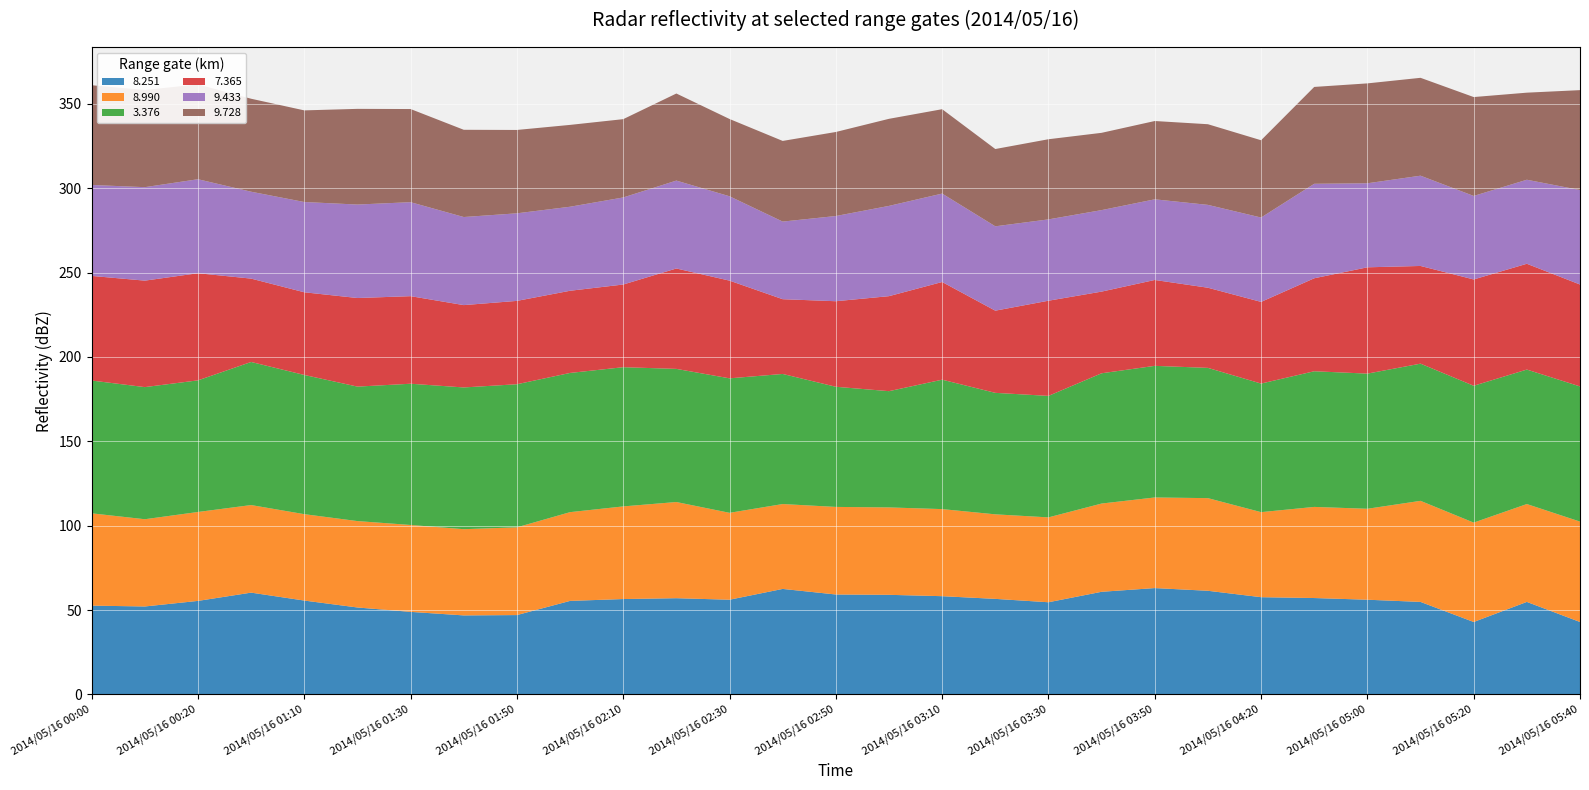

Reading left to right, list all the values displayed in this chart.

  8.251: 2014/05/16 00:00=52.6	2014/05/16 00:10=52.1	2014/05/16 00:20=55.4	2014/05/16 01:00=60.3	2014/05/16 01:10=55.6	2014/05/16 01:20=51.5	2014/05/16 01:30=48.9	2014/05/16 01:40=46.8	2014/05/16 01:50=47.0	2014/05/16 02:00=55.4	2014/05/16 02:10=56.5	2014/05/16 02:20=57.0	2014/05/16 02:30=56.1	2014/05/16 02:40=62.5	2014/05/16 02:50=59.2	2014/05/16 03:00=59.0	2014/05/16 03:10=58.2	2014/05/16 03:20=56.6	2014/05/16 03:30=54.6	2014/05/16 03:40=60.8	2014/05/16 03:50=63.0	2014/05/16 04:00=61.4	2014/05/16 04:20=57.6	2014/05/16 04:50=57.1	2014/05/16 05:00=56.1	2014/05/16 05:10=54.8	2014/05/16 05:20=42.9	2014/05/16 05:30=54.8	2014/05/16 05:40=42.9
  8.990: 2014/05/16 00:00=54.7	2014/05/16 00:10=51.7	2014/05/16 00:20=52.7	2014/05/16 01:00=51.9	2014/05/16 01:10=51.2	2014/05/16 01:20=51.2	2014/05/16 01:30=51.5	2014/05/16 01:40=51.1	2014/05/16 01:50=52.0	2014/05/16 02:00=52.6	2014/05/16 02:10=54.9	2014/05/16 02:20=57.0	2014/05/16 02:30=51.5	2014/05/16 02:40=50.3	2014/05/16 02:50=51.9	2014/05/16 03:00=51.8	2014/05/16 03:10=51.6	2014/05/16 03:20=50.1	2014/05/16 03:30=50.3	2014/05/16 03:40=52.3	2014/05/16 03:50=53.7	2014/05/16 04:00=54.9	2014/05/16 04:20=50.4	2014/05/16 04:50=54.0	2014/05/16 05:00=53.9	2014/05/16 05:10=59.9	2014/05/16 05:20=58.9	2014/05/16 05:30=58.0	2014/05/16 05:40=59.5
  3.376: 2014/05/16 00:00=78.7	2014/05/16 00:10=78.3	2014/05/16 00:20=78.0	2014/05/16 01:00=84.8	2014/05/16 01:10=82.5	2014/05/16 01:20=79.7	2014/05/16 01:30=83.7	2014/05/16 01:40=84.0	2014/05/16 01:50=84.8	2014/05/16 02:00=82.5	2014/05/16 02:10=82.5	2014/05/16 02:20=78.9	2014/05/16 02:30=79.7	2014/05/16 02:40=77.1	2014/05/16 02:50=71.2	2014/05/16 03:00=68.9	2014/05/16 03:10=76.7	2014/05/16 03:20=72.0	2014/05/16 03:30=72.0	2014/05/16 03:40=77.2	2014/05/16 03:50=78.0	2014/05/16 04:00=77.2	2014/05/16 04:20=76.2	2014/05/16 04:50=80.4	2014/05/16 05:00=80.1	2014/05/16 05:10=81.3	2014/05/16 05:20=81.1	2014/05/16 05:30=79.7	2014/05/16 05:40=80.1
  7.365: 2014/05/16 00:00=62.0	2014/05/16 00:10=63.1	2014/05/16 00:20=63.5	2014/05/16 01:00=49.4	2014/05/16 01:10=49.0	2014/05/16 01:20=52.5	2014/05/16 01:30=51.9	2014/05/16 01:40=48.8	2014/05/16 01:50=49.4	2014/05/16 02:00=48.7	2014/05/16 02:10=49.0	2014/05/16 02:20=59.5	2014/05/16 02:30=57.9	2014/05/16 02:40=44.3	2014/05/16 02:50=50.7	2014/05/16 03:00=56.3	2014/05/16 03:10=57.9	2014/05/16 03:20=48.7	2014/05/16 03:30=56.4	2014/05/16 03:40=48.4	2014/05/16 03:50=50.9	2014/05/16 04:00=47.5	2014/05/16 04:20=48.4	2014/05/16 04:50=55.1	2014/05/16 05:00=63.0	2014/05/16 05:10=57.9	2014/05/16 05:20=63.0	2014/05/16 05:30=62.7	2014/05/16 05:40=60.4
  9.433: 2014/05/16 00:00=53.9	2014/05/16 00:10=55.4	2014/05/16 00:20=55.7	2014/05/16 01:00=51.5	2014/05/16 01:10=53.5	2014/05/16 01:20=55.4	2014/05/16 01:30=55.7	2014/05/16 01:40=52.2	2014/05/16 01:50=51.9	2014/05/16 02:00=49.8	2014/05/16 02:10=51.6	2014/05/16 02:20=52.1	2014/05/16 02:30=50.0	2014/05/16 02:40=46.0	2014/05/16 02:50=50.5	2014/05/16 03:00=53.5	2014/05/16 03:10=52.4	2014/05/16 03:20=50.0	2014/05/16 03:30=48.2	2014/05/16 03:40=48.3	2014/05/16 03:50=47.8	2014/05/16 04:00=49.1	2014/05/16 04:20=50.0	2014/05/16 04:50=56.0	2014/05/16 05:00=49.8	2014/05/16 05:10=53.5	2014/05/16 05:20=49.5	2014/05/16 05:30=49.8	2014/05/16 05:40=56.0
  9.728: 2014/05/16 00:00=59.1	2014/05/16 00:10=57.6	2014/05/16 00:20=56.2	2014/05/16 01:00=55.1	2014/05/16 01:10=54.3	2014/05/16 01:20=56.7	2014/05/16 01:30=55.2	2014/05/16 01:40=51.7	2014/05/16 01:50=49.4	2014/05/16 02:00=48.5	2014/05/16 02:10=46.4	2014/05/16 02:20=51.6	2014/05/16 02:30=45.8	2014/05/16 02:40=47.8	2014/05/16 02:50=49.8	2014/05/16 03:00=51.6	2014/05/16 03:10=50.0	2014/05/16 03:20=45.8	2014/05/16 03:30=47.5	2014/05/16 03:40=45.8	2014/05/16 03:50=46.4	2014/05/16 04:00=47.8	2014/05/16 04:20=45.8	2014/05/16 04:50=57.4	2014/05/16 05:00=59.2	2014/05/16 05:10=58.0	2014/05/16 05:20=58.6	2014/05/16 05:30=51.6	2014/05/16 05:40=59.2